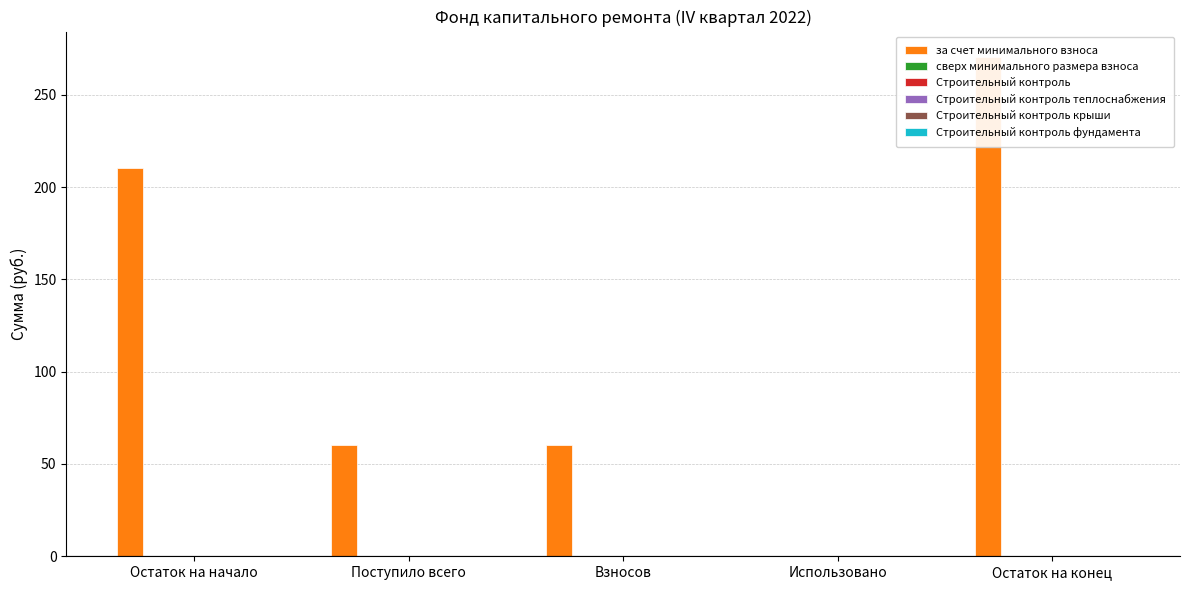

Count the number of data series in this chart.

6